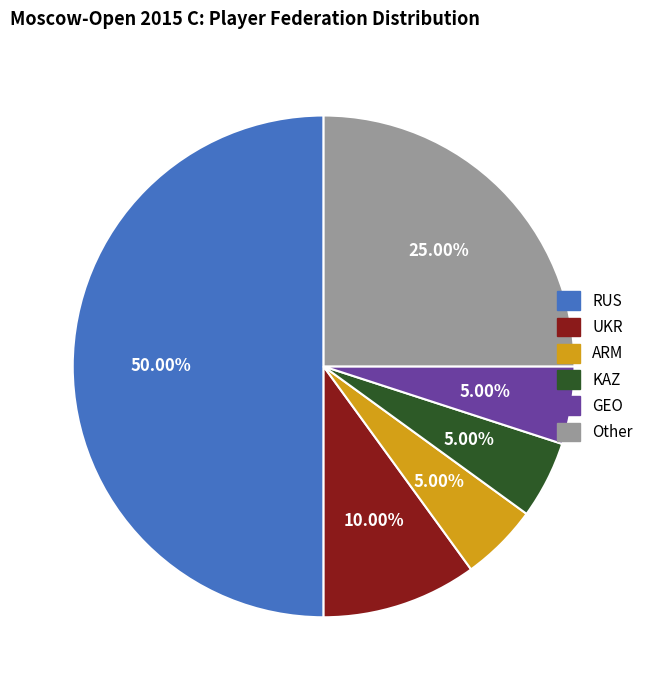

Which slice is the largest?

RUS